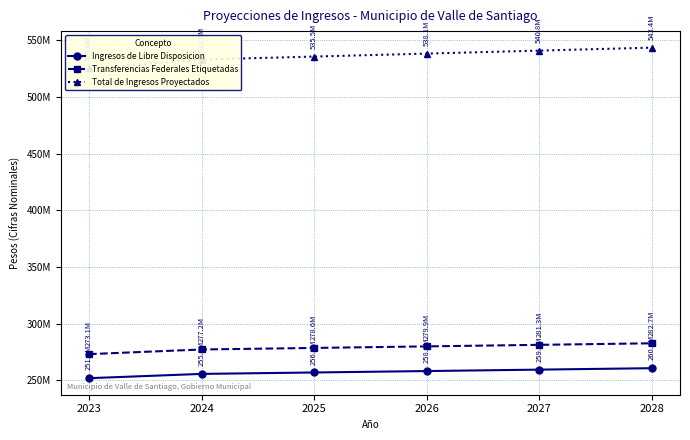

What value does the Ingresos de Libre Disposicion series have at 2027?

259446700